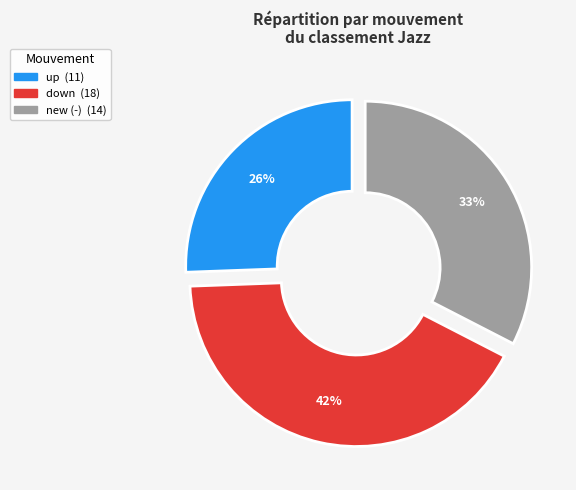

To the nearest percent, what is the average slice percentage?

33%